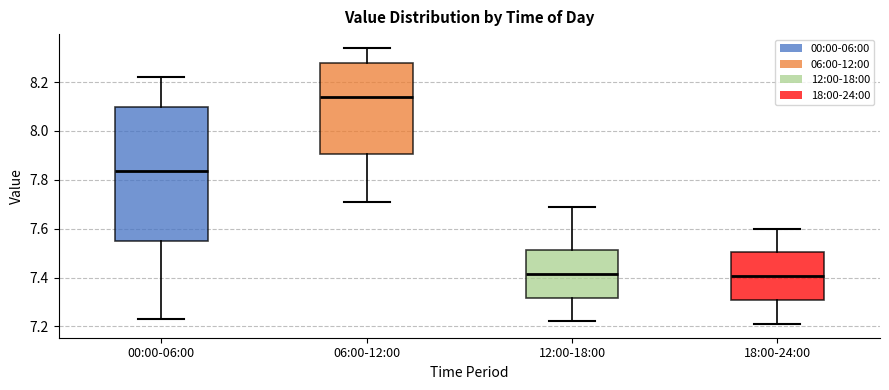

Where is the lower edge of the box for 18:00-24:00 on the y-axis? The values are not printed on the chart, so give them approximately, as read against the axis.

7.30